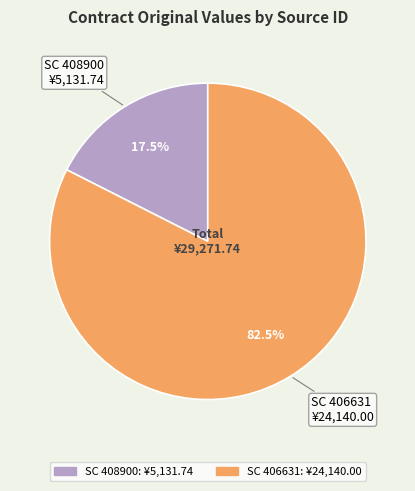

Which has a higher value, SC 406631 or SC 408900?

SC 406631